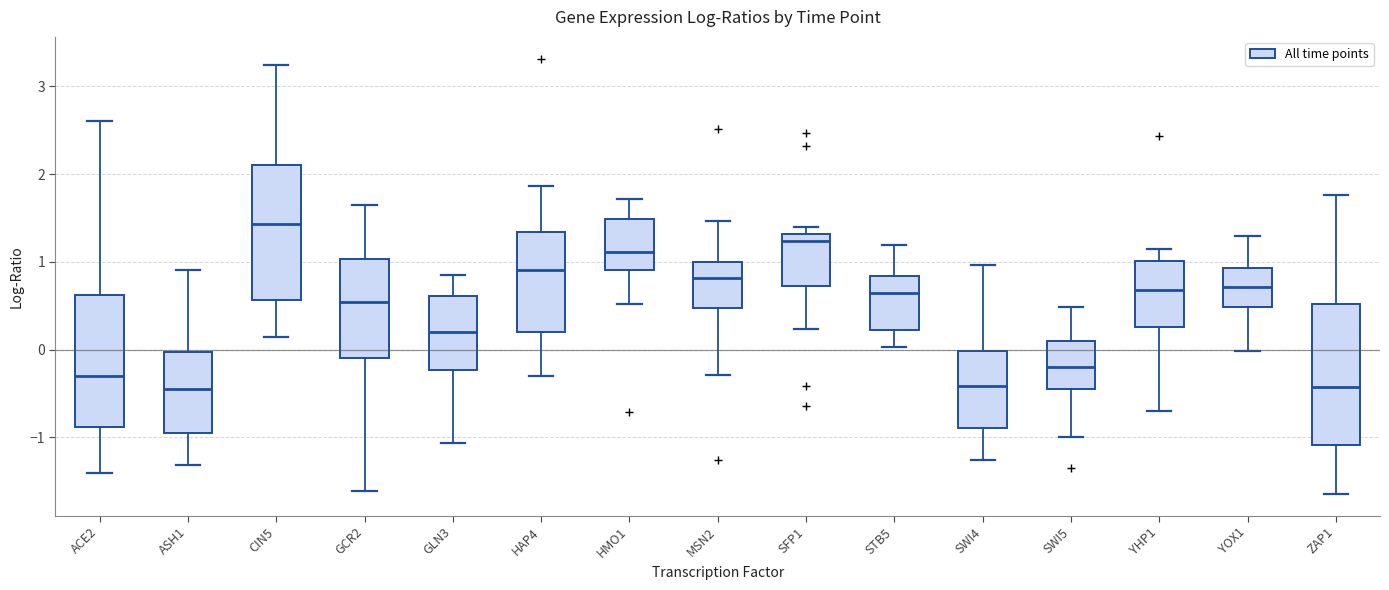

Reading left to right, read every box against the y-axis: the position of its median line, the range the box covers, and the ends of its whiskers. The values are not printed on the chart, so give them approximately, as read against the axis.

ACE2: median -0.3, box -0.9 to 0.6, whiskers -1.4 to 2.6
ASH1: median -0.4, box -1.0 to 0.0, whiskers -1.3 to 0.9
CIN5: median 1.4, box 0.6 to 2.1, whiskers 0.1 to 3.2
GCR2: median 0.5, box -0.1 to 1.0, whiskers -1.6 to 1.6
GLN3: median 0.2, box -0.2 to 0.6, whiskers -1.1 to 0.9
HAP4: median 0.9, box 0.2 to 1.3, whiskers -0.3 to 1.9
HMO1: median 1.1, box 0.9 to 1.5, whiskers 0.5 to 1.7
MSN2: median 0.8, box 0.5 to 1.0, whiskers -0.3 to 1.5
SFP1: median 1.2, box 0.7 to 1.3, whiskers 0.2 to 1.4
STB5: median 0.7, box 0.2 to 0.8, whiskers 0.0 to 1.2
SWI4: median -0.4, box -0.9 to 0.0, whiskers -1.3 to 1.0
SWI5: median -0.2, box -0.5 to 0.1, whiskers -1.0 to 0.5
YHP1: median 0.7, box 0.3 to 1.0, whiskers -0.7 to 1.1
YOX1: median 0.7, box 0.5 to 0.9, whiskers 0.0 to 1.3
ZAP1: median -0.4, box -1.1 to 0.5, whiskers -1.6 to 1.8